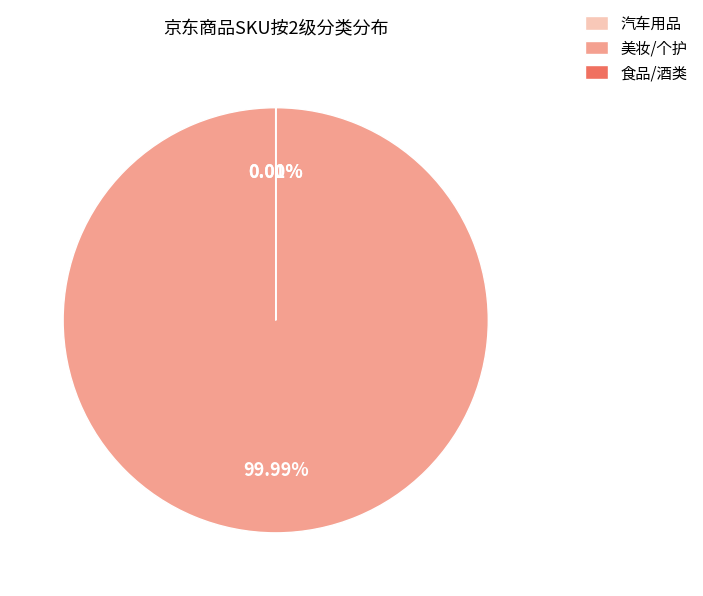

How many slices are in this pie chart?

3